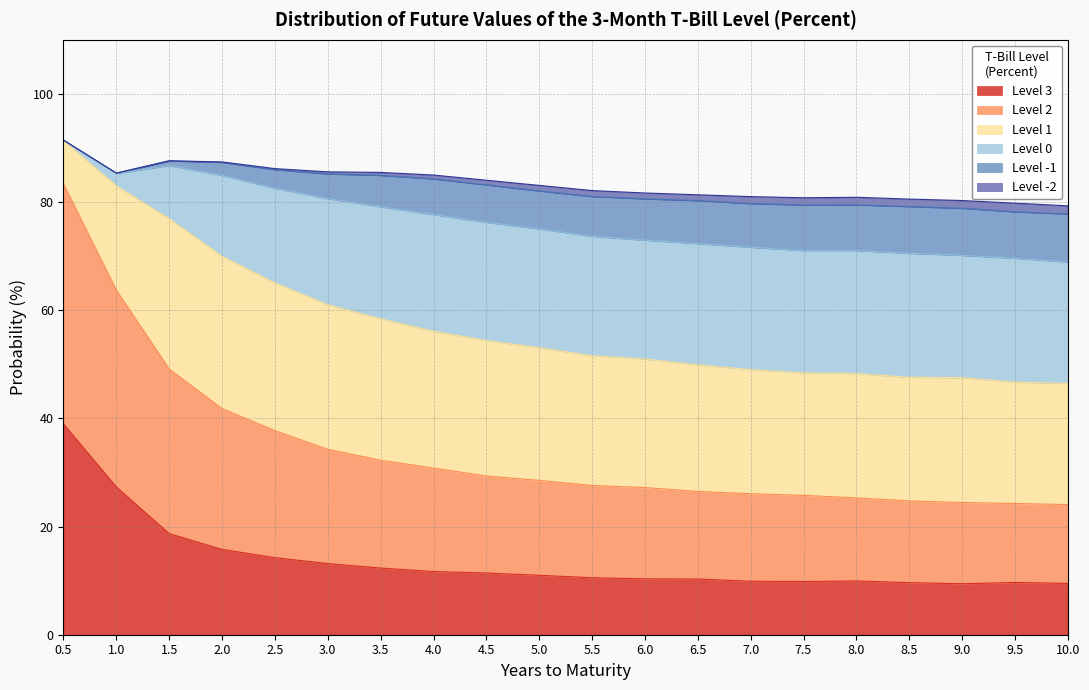

True or false: Level 3 has a value of 18.7 at 2.5.

False